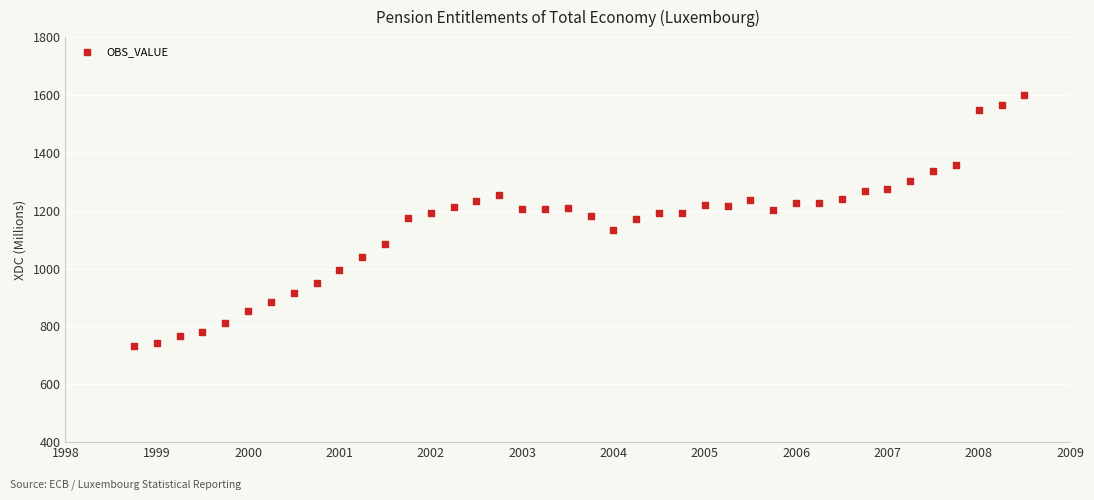

What is the range of Y values (max minus min)?

864.7